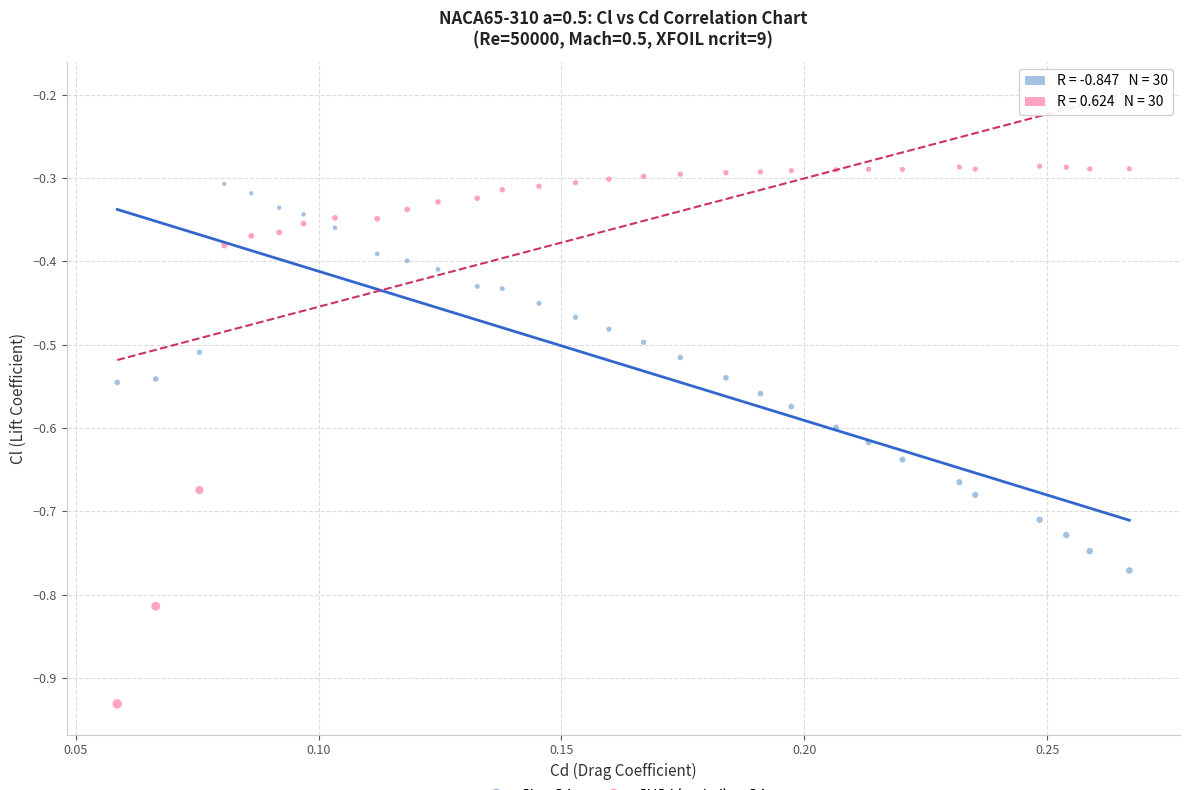

Across all data points, what is the range of Y values (max minus min)?

0.6